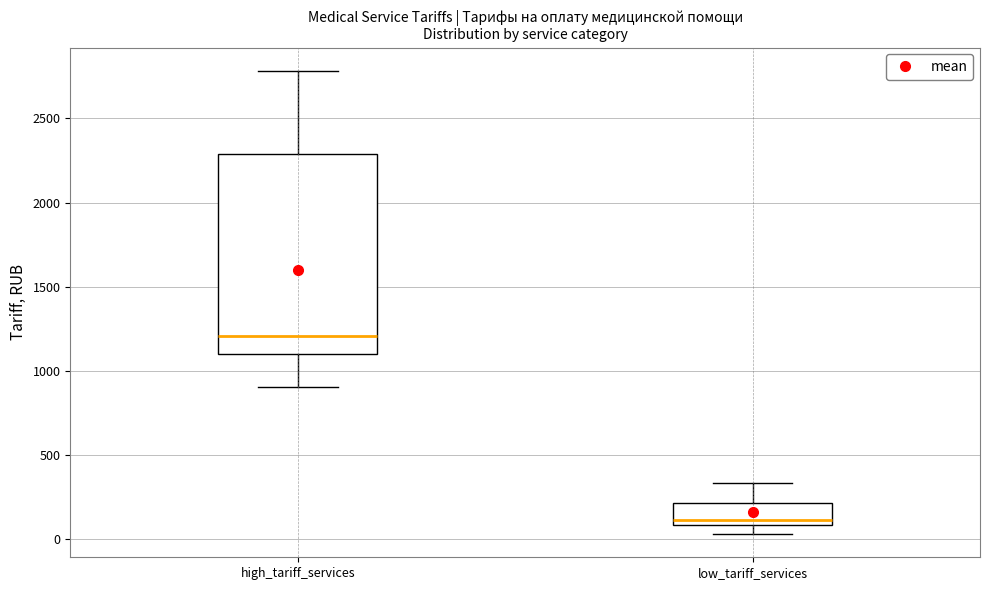

Comparing the boxes themselves (not the whiskers), which one is the tallest?

high_tariff_services